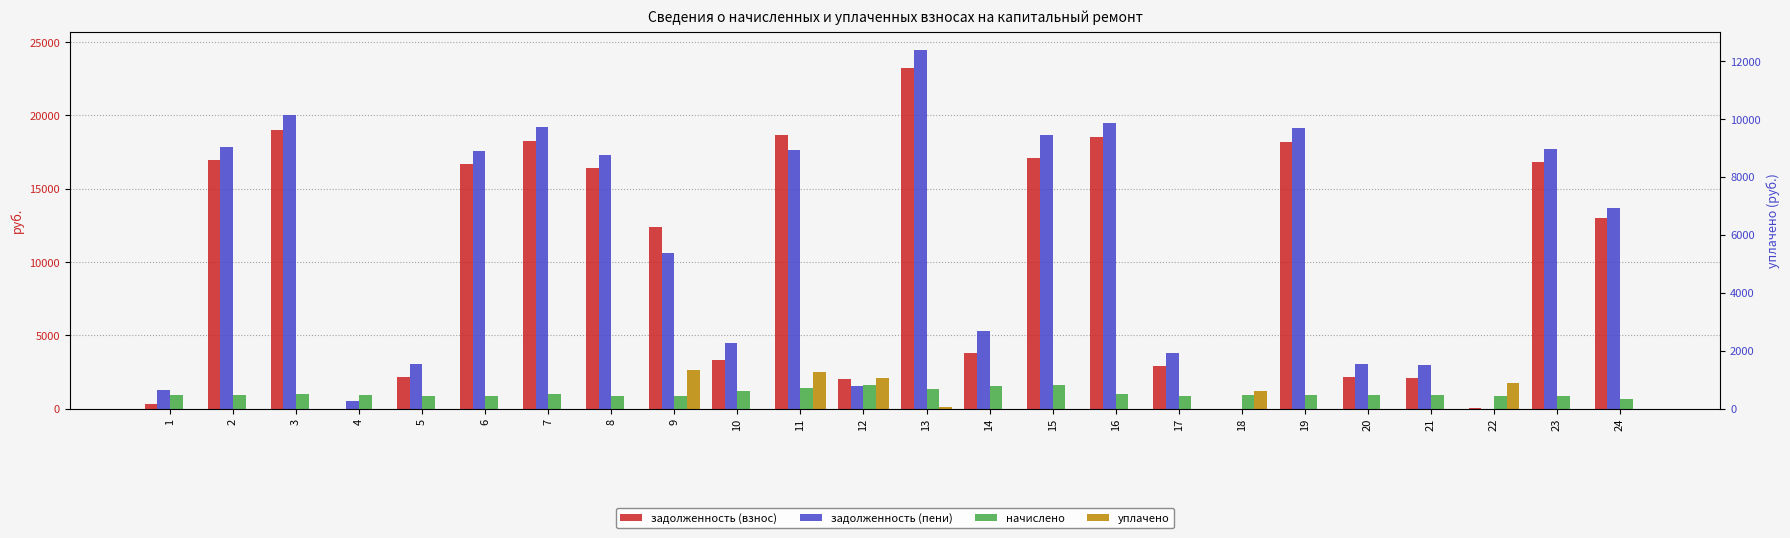

Reading right to left, list all the values displayed in this chart.

задолженность (взнос): 24=13026.1	23=16826.8	22=14.8	21=2102.3	20=2118.2	19=18158.5	18=0.0	17=2910.5	16=18515.9	15=17112.7	14=3752.8	13=23234.8	12=2041.3	11=18689.1	10=3287.3	9=12372.0	8=16436.9	7=18256.0	6=16664.3	5=2144.7	4=0.0	3=19003.2	2=16956.6	1=333.9
задолженность (пени): 24=13708.2	23=17707.9	22=0.0	21=2995.3	20=3018.0	19=19109.4	18=0.0	17=3781.4	16=19485.5	15=18689.5	14=5316.0	13=24462.9	12=1515.1	11=17612.9	10=4449.1	9=10629.3	8=17297.6	7=19211.9	6=17536.9	5=3022.4	4=513.9	3=19998.3	2=17844.5	1=1284.8
начислено: 24=682.1	23=881.1	22=870.9	21=893.0	20=899.8	19=950.9	18=910.0	17=870.9	16=969.6	15=1576.8	14=1563.2	13=1308.1	12=1576.8	11=1423.7	10=1161.8	9=857.3	8=860.7	7=956.0	6=872.6	5=877.7	4=947.5	3=995.1	2=887.9	1=950.9
уплачено: 24=0.0	23=0.0	22=1741.0	21=0.0	20=0.0	19=0.0	18=1217.6	17=0.0	16=0.0	15=0.0	14=0.0	13=80.0	12=2103.0	11=2500.0	10=0.0	9=2600.0	8=0.0	7=0.0	6=0.0	5=0.0	4=0.0	3=0.0	2=0.0	1=0.0